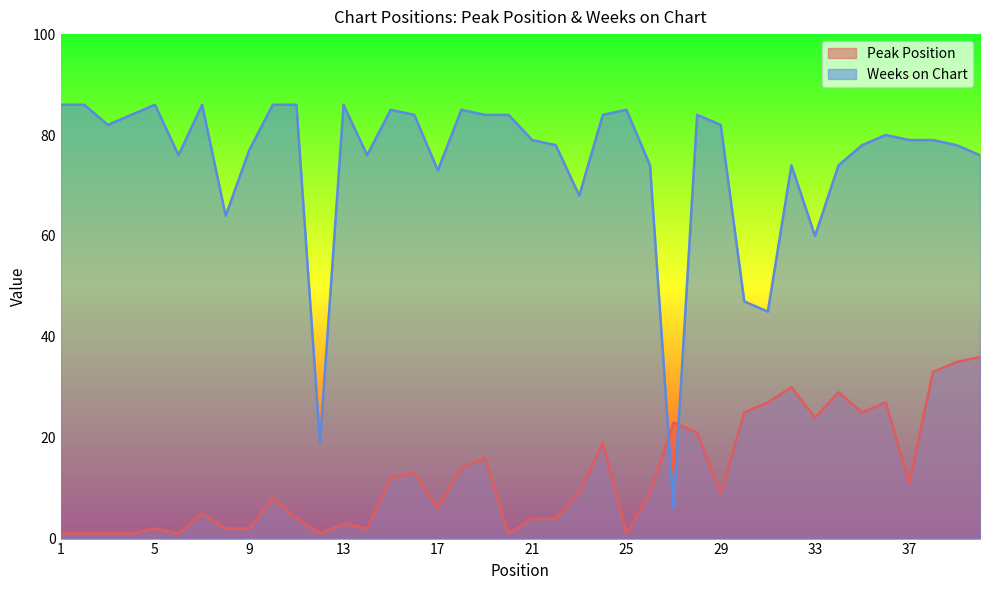

Does the chart have visible grid lines?

No